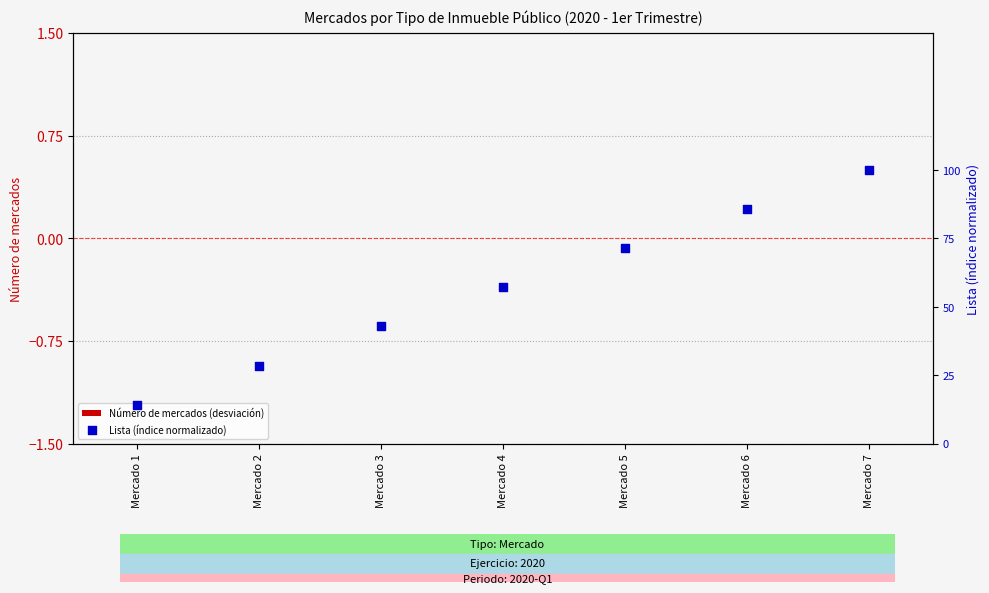

Which series reaches the maximum Y coordinate?

Lista (índice normalizado)